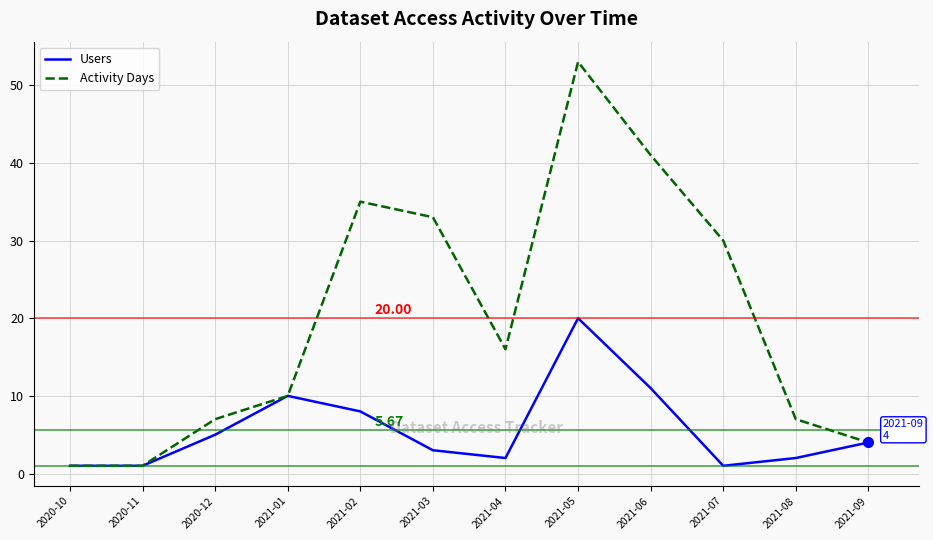

Reading left to right, extract all data points from this chart.

Users: 2020-10=1	2020-11=1	2020-12=5	2021-01=10	2021-02=8	2021-03=3	2021-04=2	2021-05=20	2021-06=11	2021-07=1	2021-08=2	2021-09=4
Activity Days: 2020-10=1	2020-11=1	2020-12=7	2021-01=10	2021-02=35	2021-03=33	2021-04=16	2021-05=53	2021-06=41	2021-07=30	2021-08=7	2021-09=4